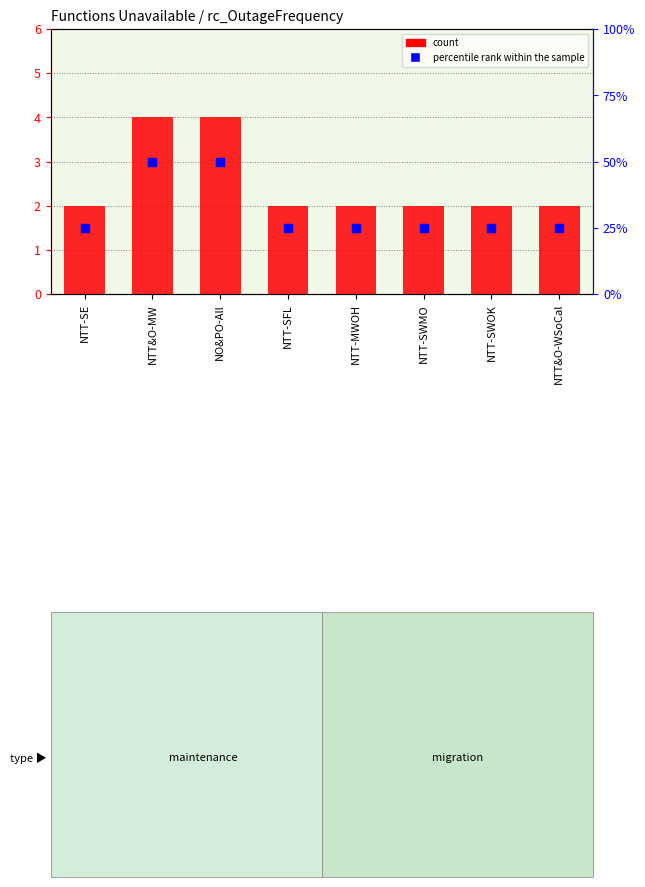

At how many categories does at least one series exceed 37?

2